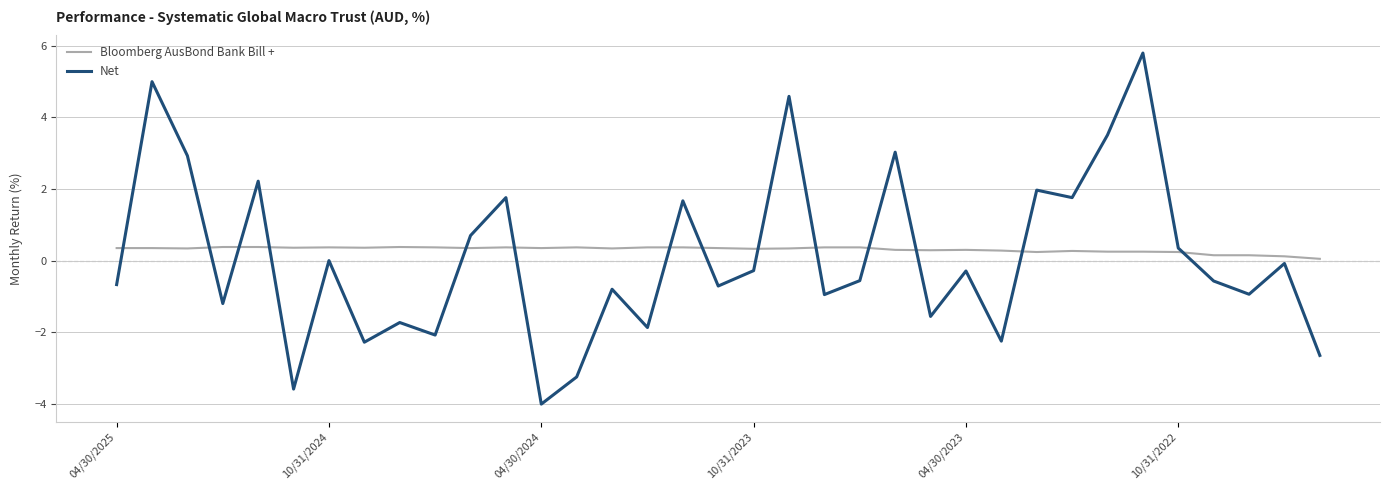

Which series has the largest range (max minus min)?

Net